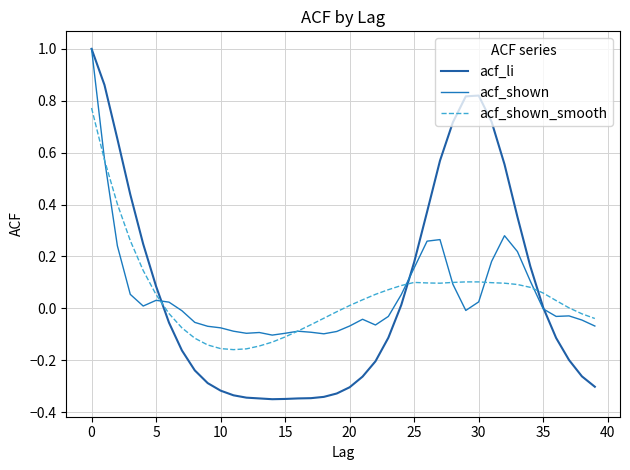

Which series has the widest spread of values?

acf_li